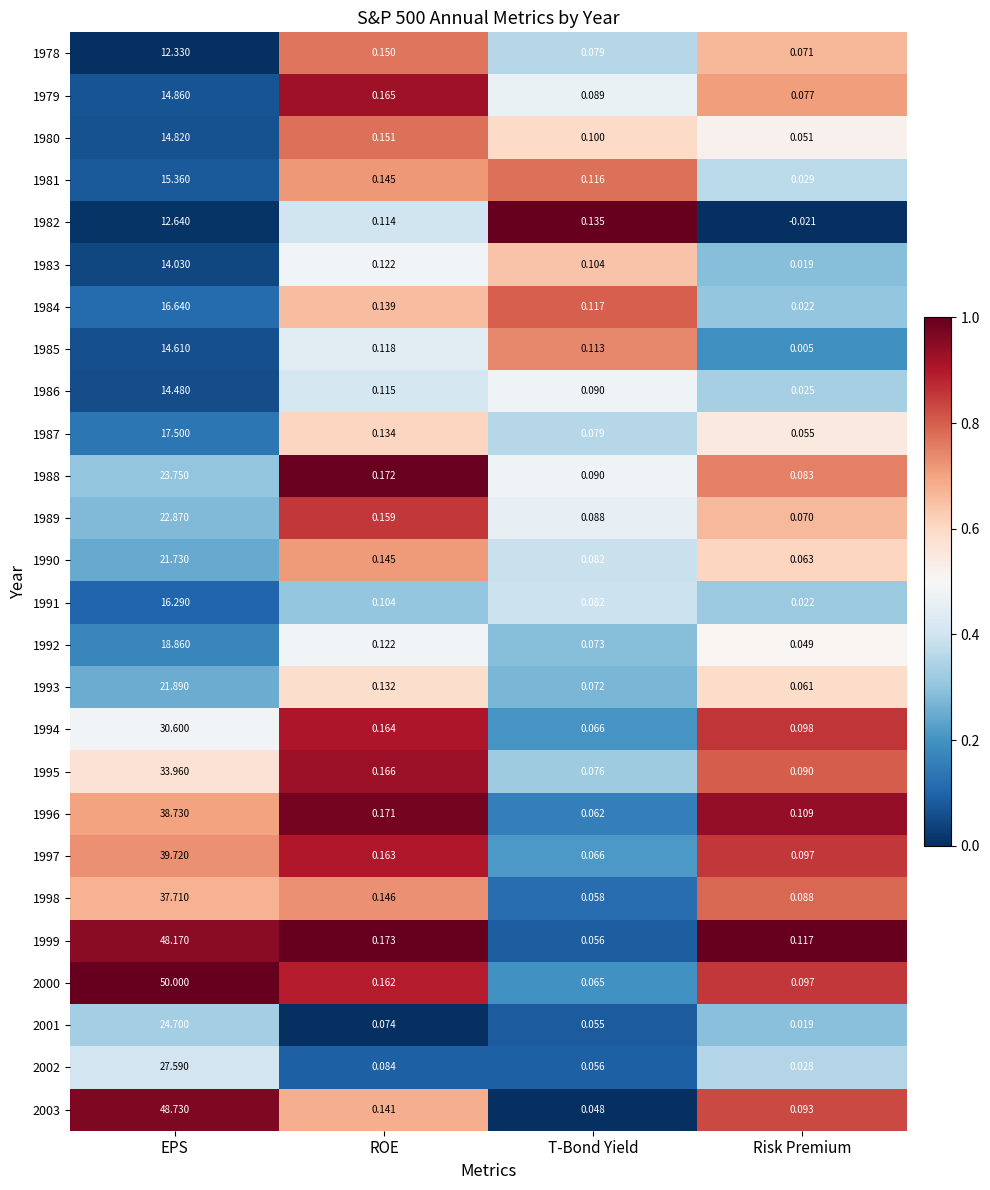

At which label does 1980 reach its peak?

EPS